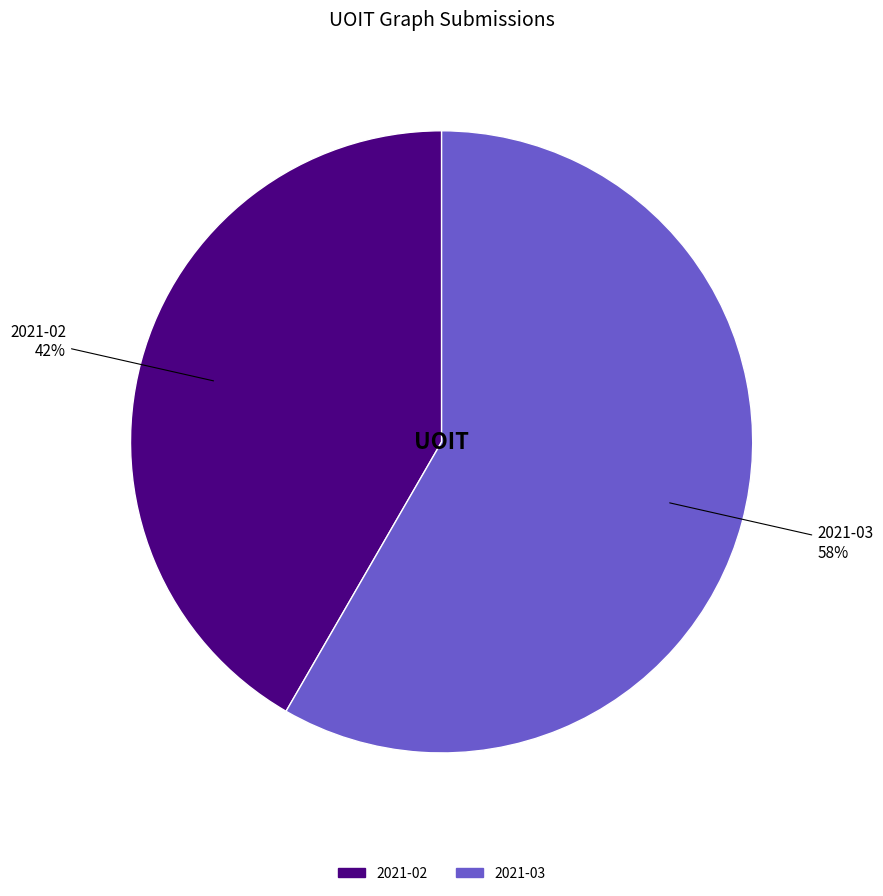

To the nearest percent, what is the combined percentage of 2021-03 and 2021-02?

100%